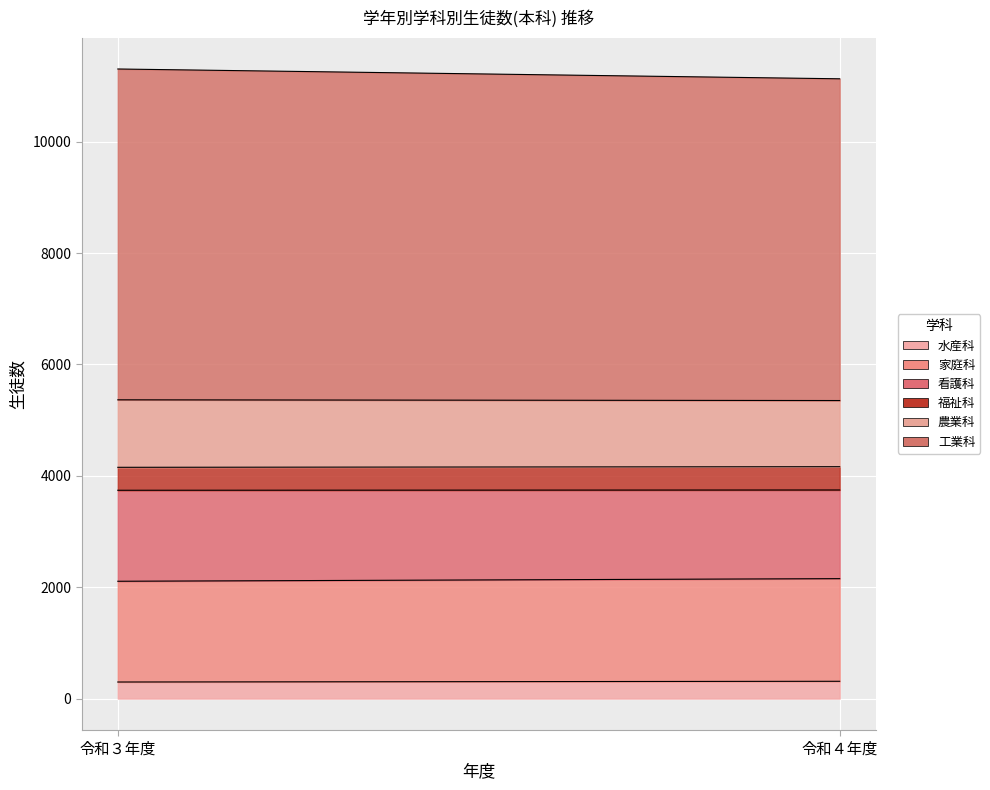

Rank the series by their maximum value, from highest to lowest.

工業科, 家庭科, 看護科, 農業科, 福祉科, 水産科